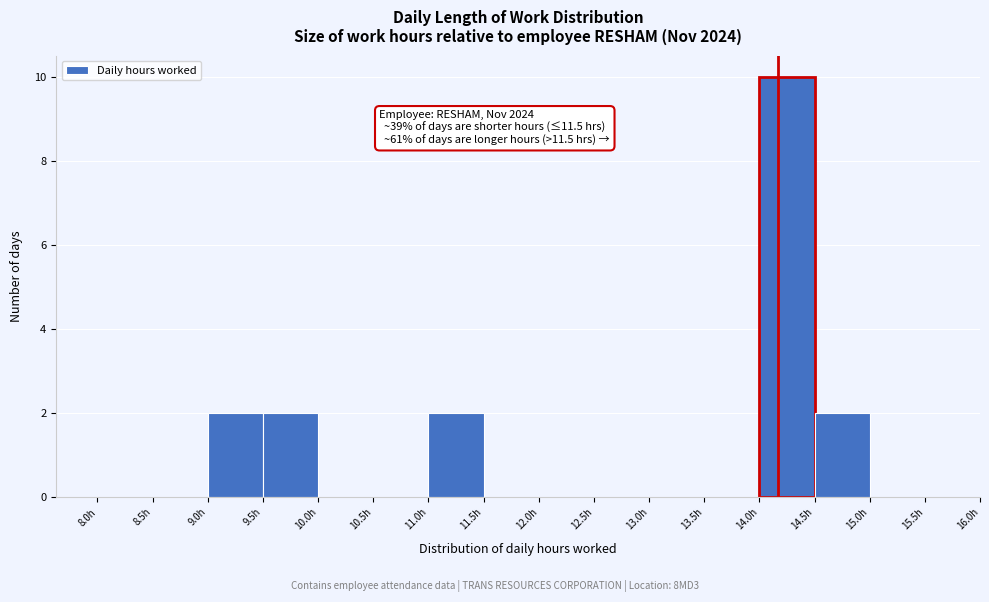

Which range on the x-axis has the tallest bar?

14.0 to 14.5